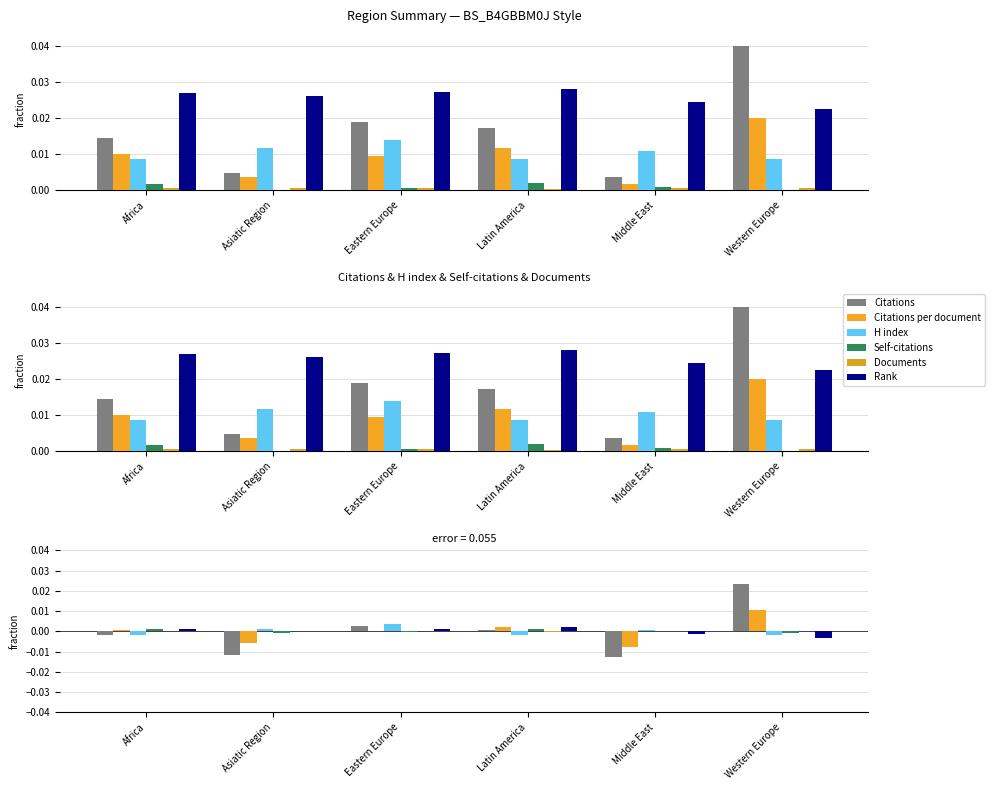

Does the chart contain any negative values?

Yes